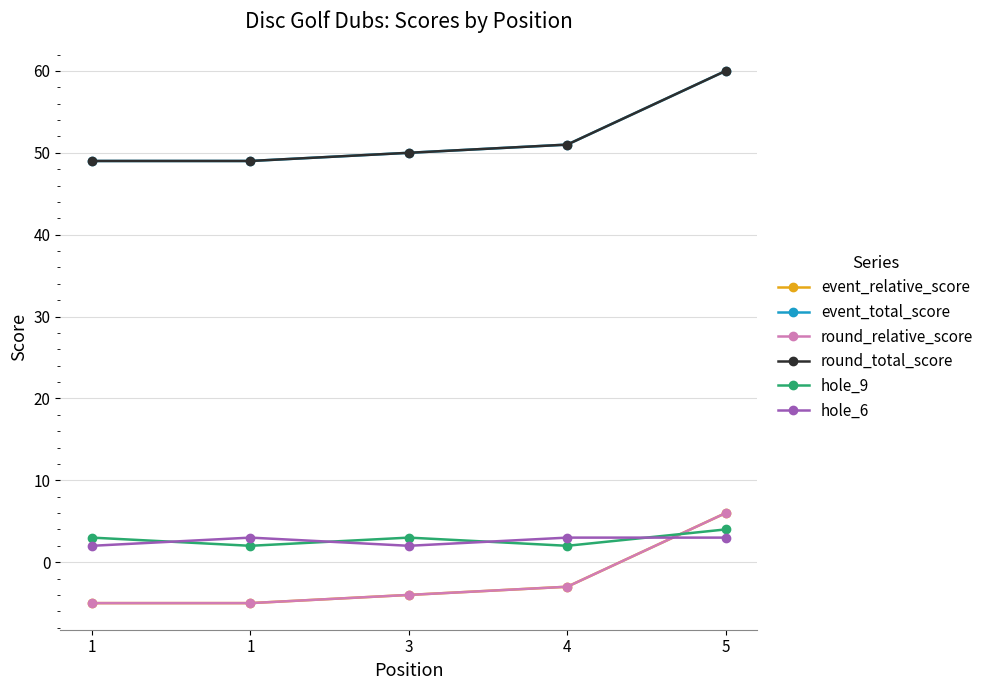

Does the chart have visible grid lines?

Yes